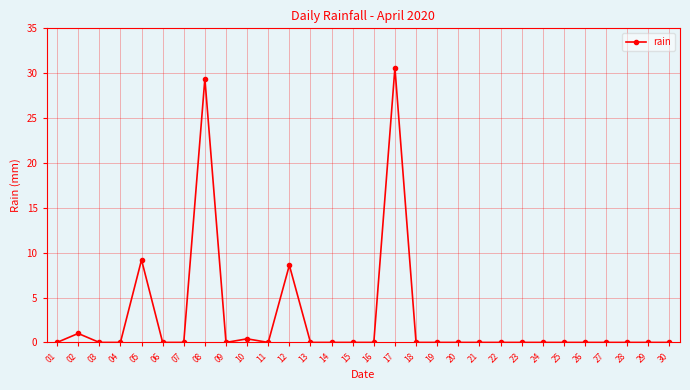

Which category has the highest value across all series?

17